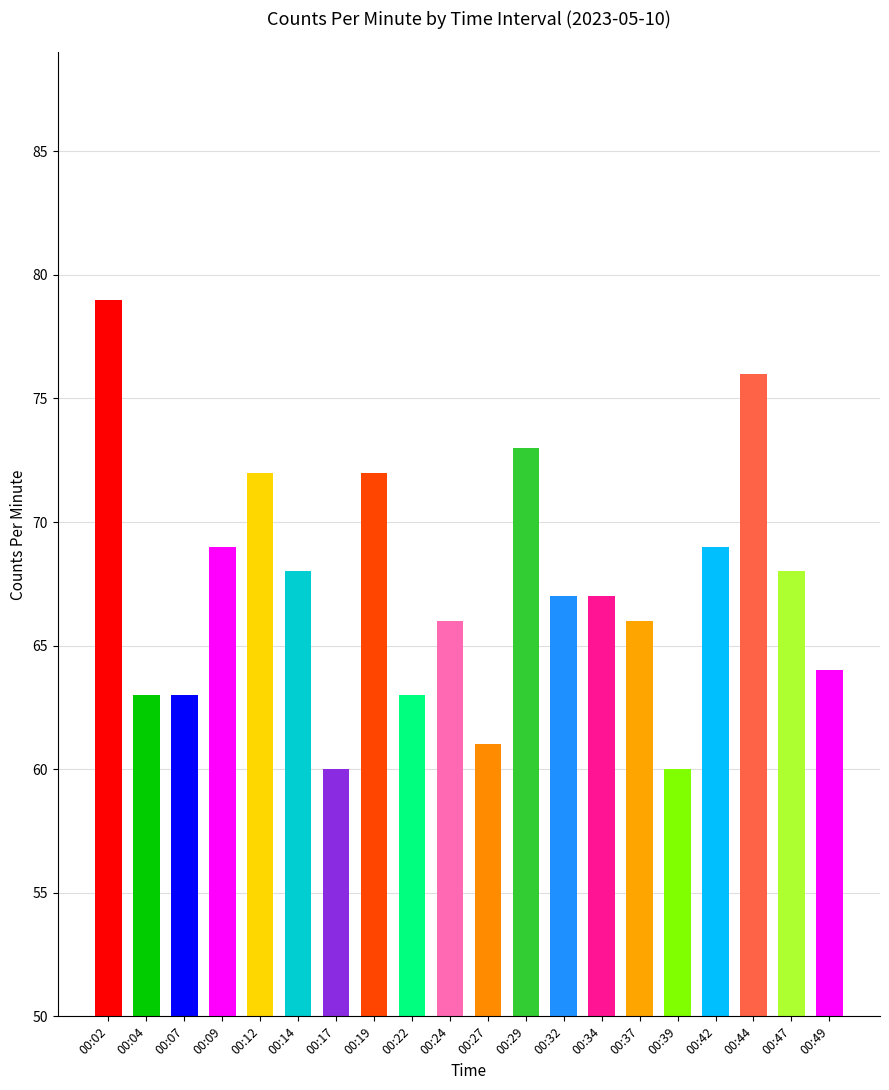

What is the smallest value displayed?

60